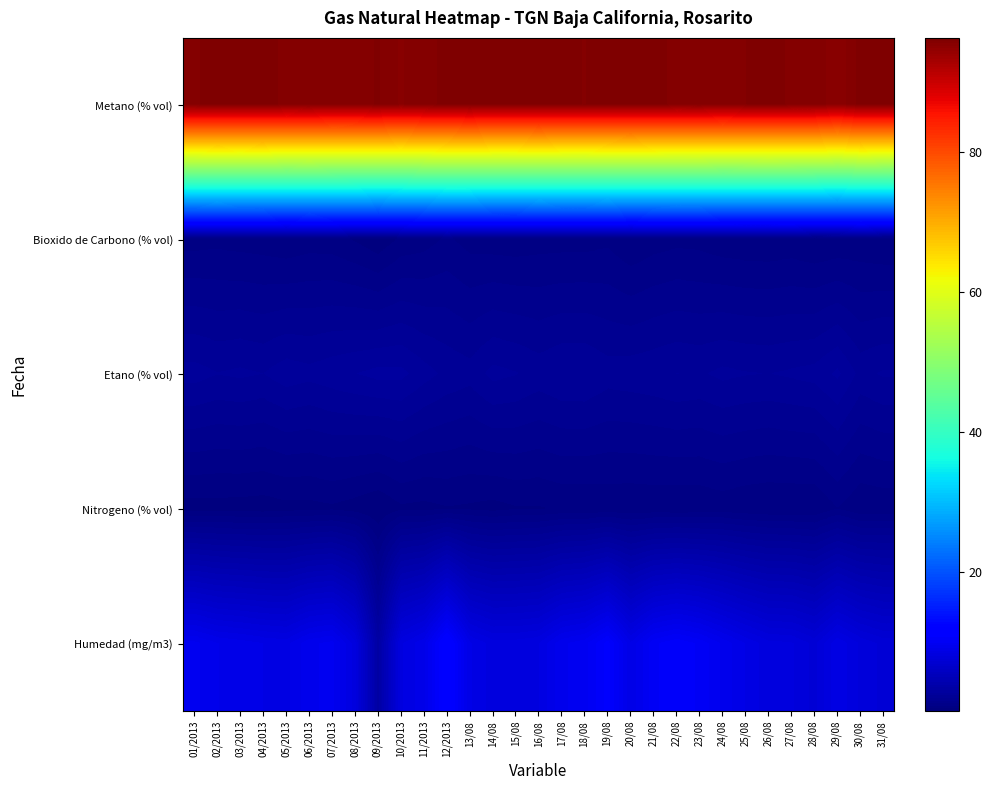

Which has a higher value, 22/08 or 04/2013?

04/2013